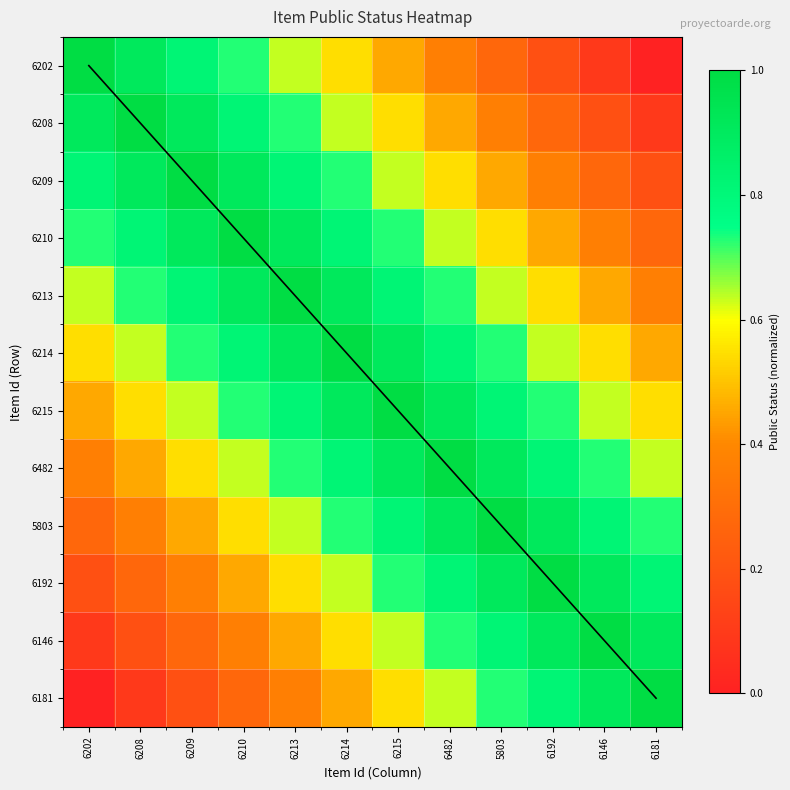

Where is 6209 nearest to the value 0?

6181